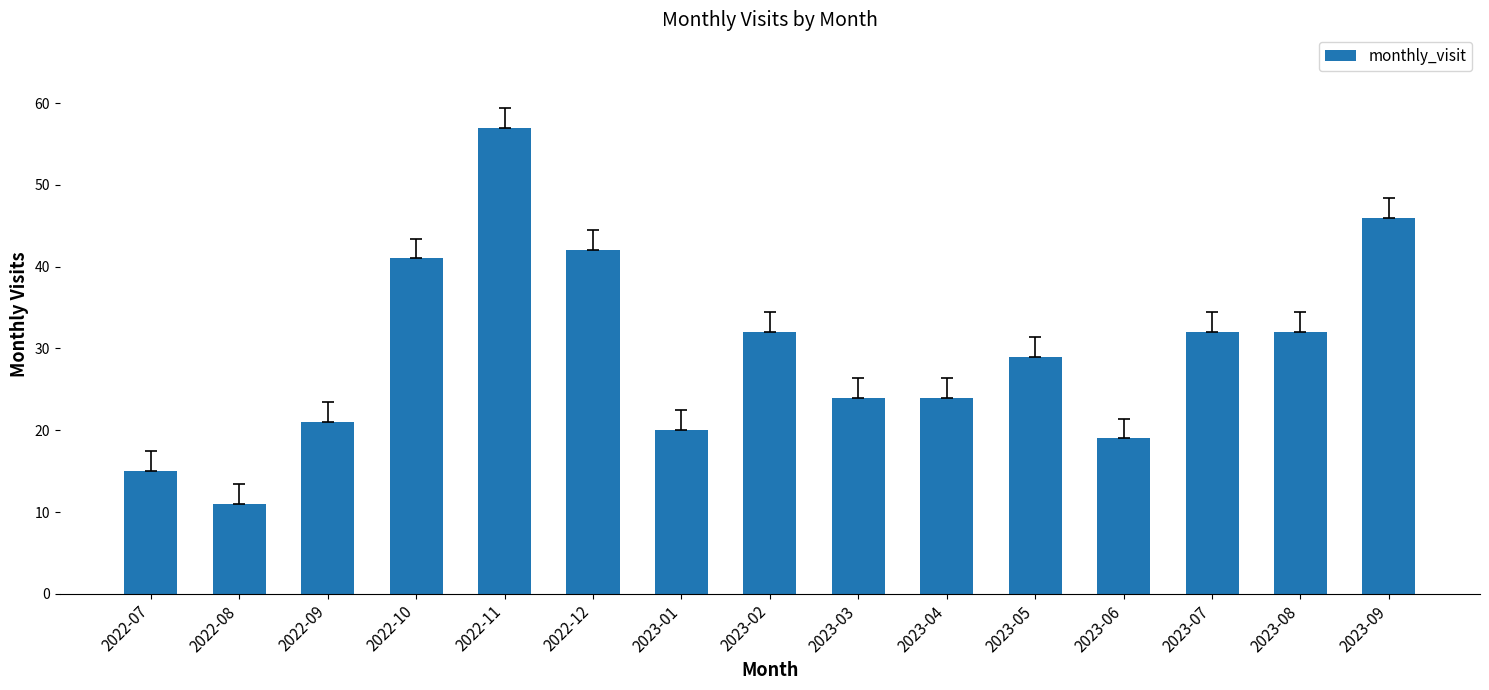

At which category does the chart reach its peak across all series?

2022-11